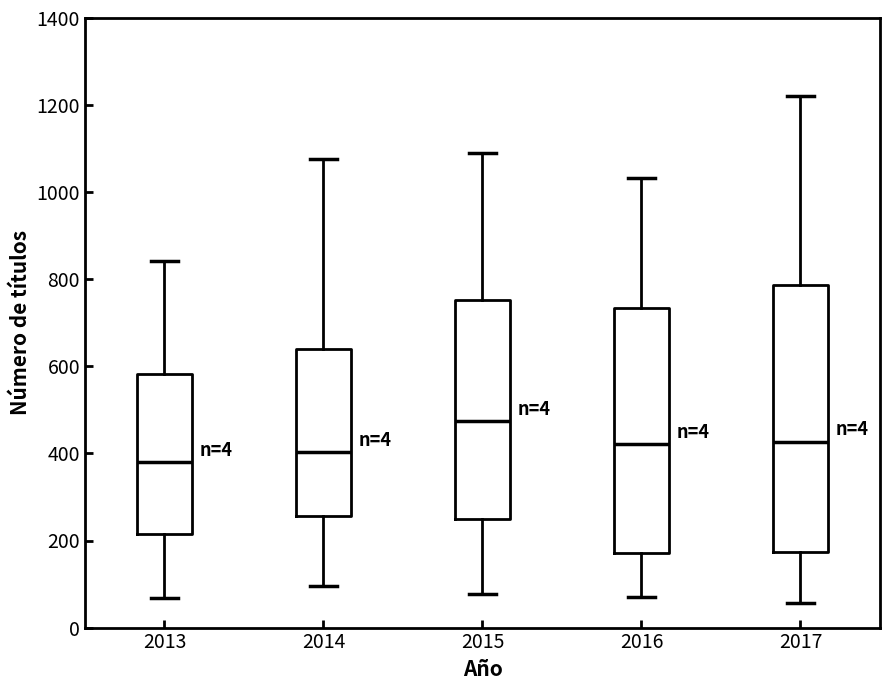

Which box has the highest median line?

2015